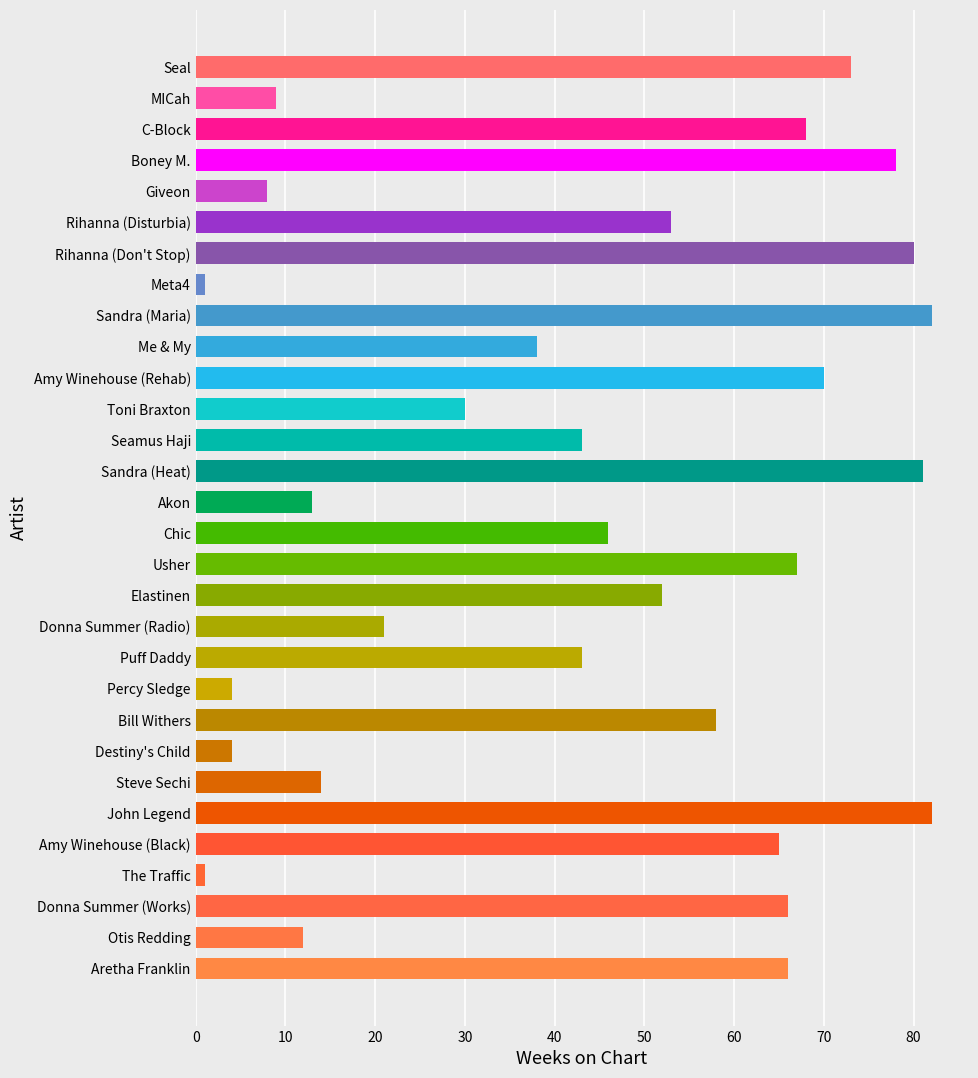

How many bars are there in total?

30